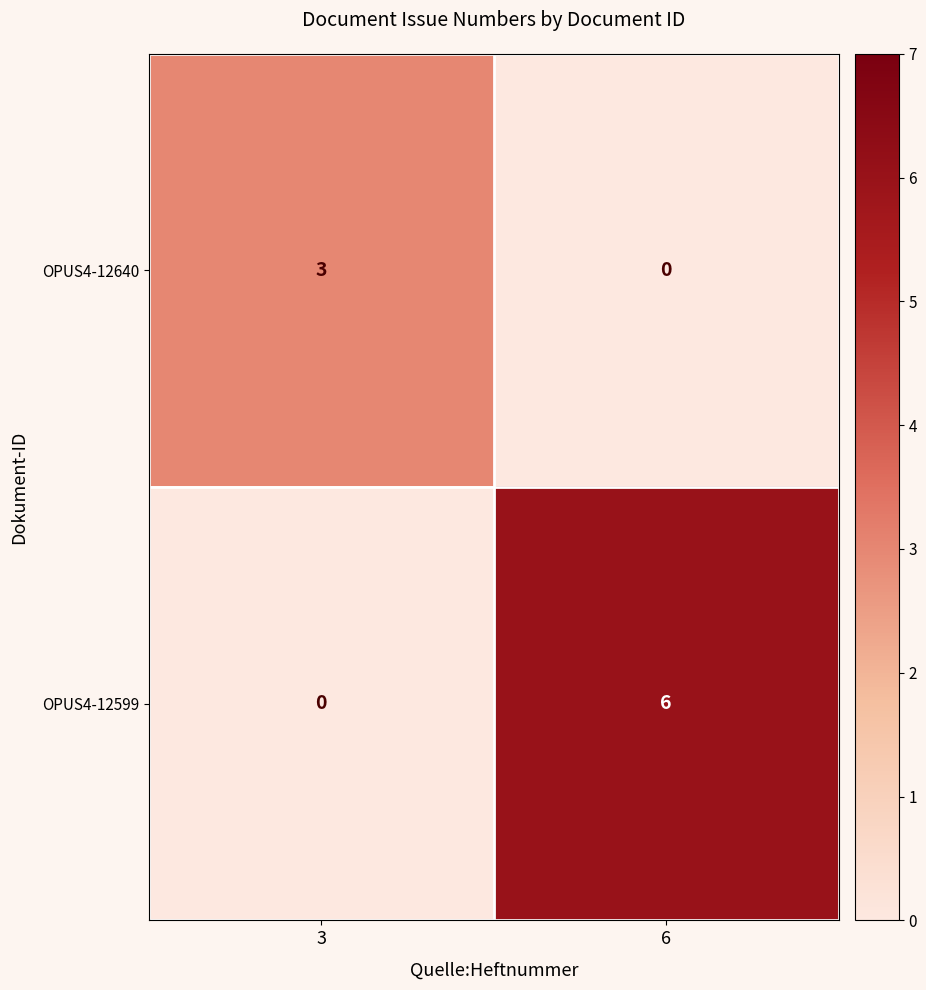

What is the highest value of the OPUS4-12599 series?

6